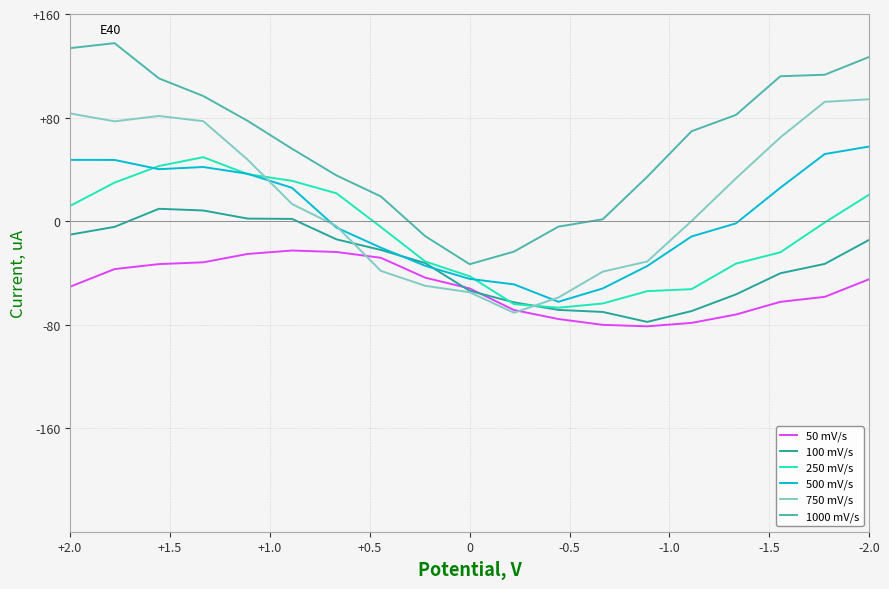

What is the highest value of the Round 1 series?

-22.8